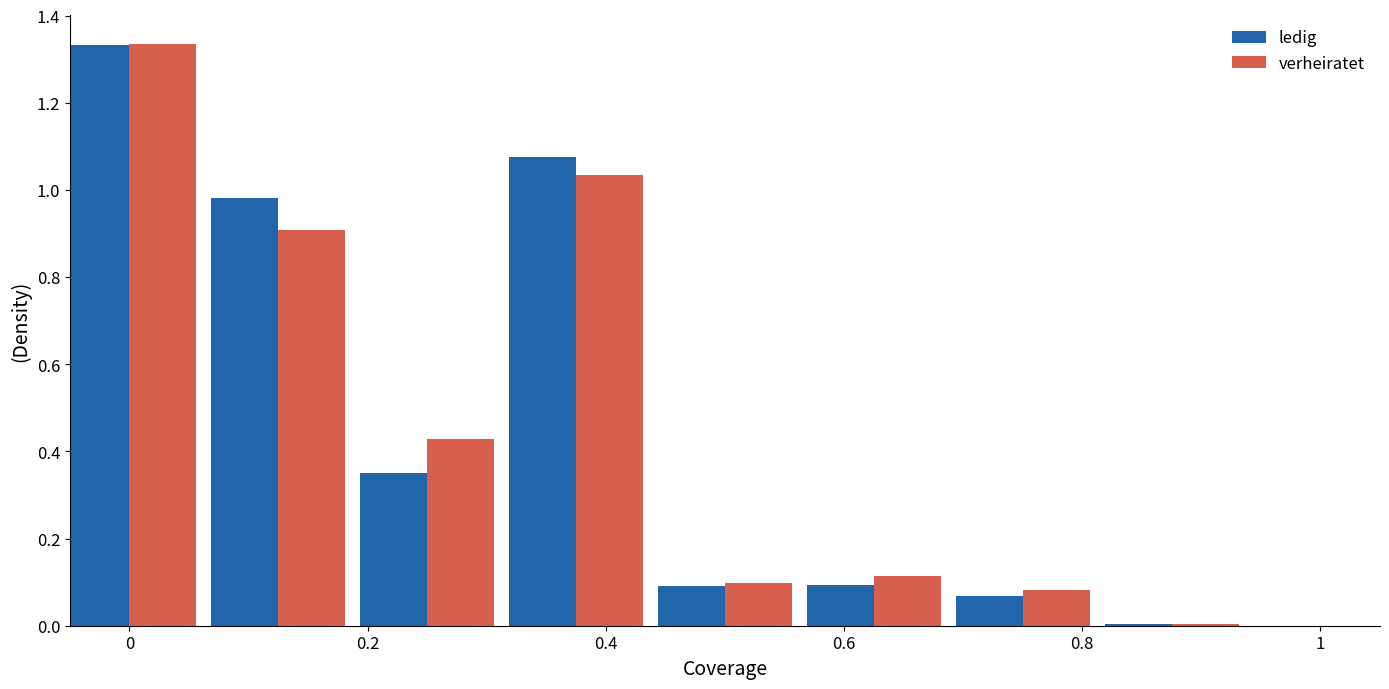

How many distinct data groups are displayed?

2